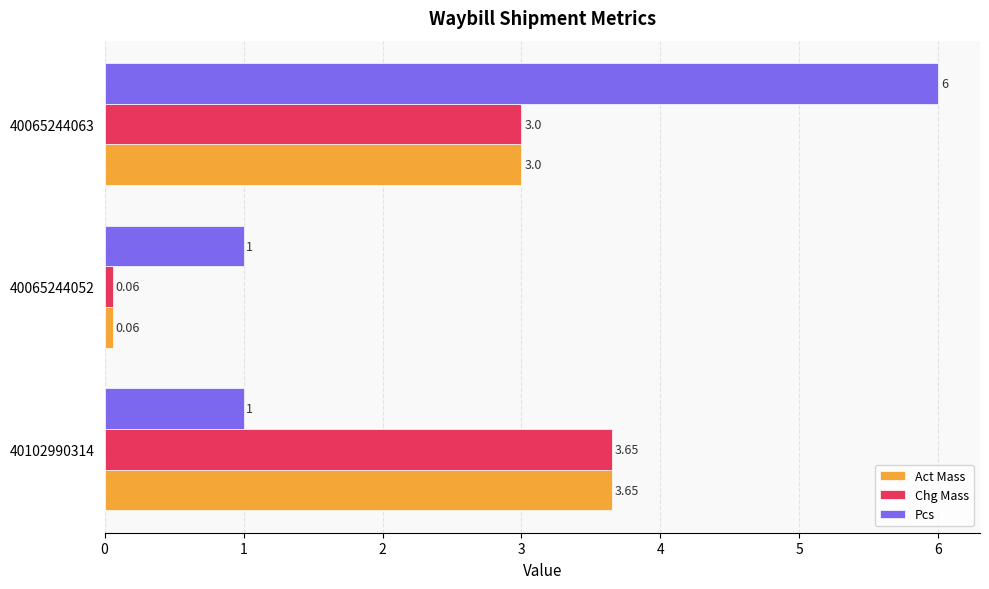

Which label corresponds to the largest value in the chart?

40065244063